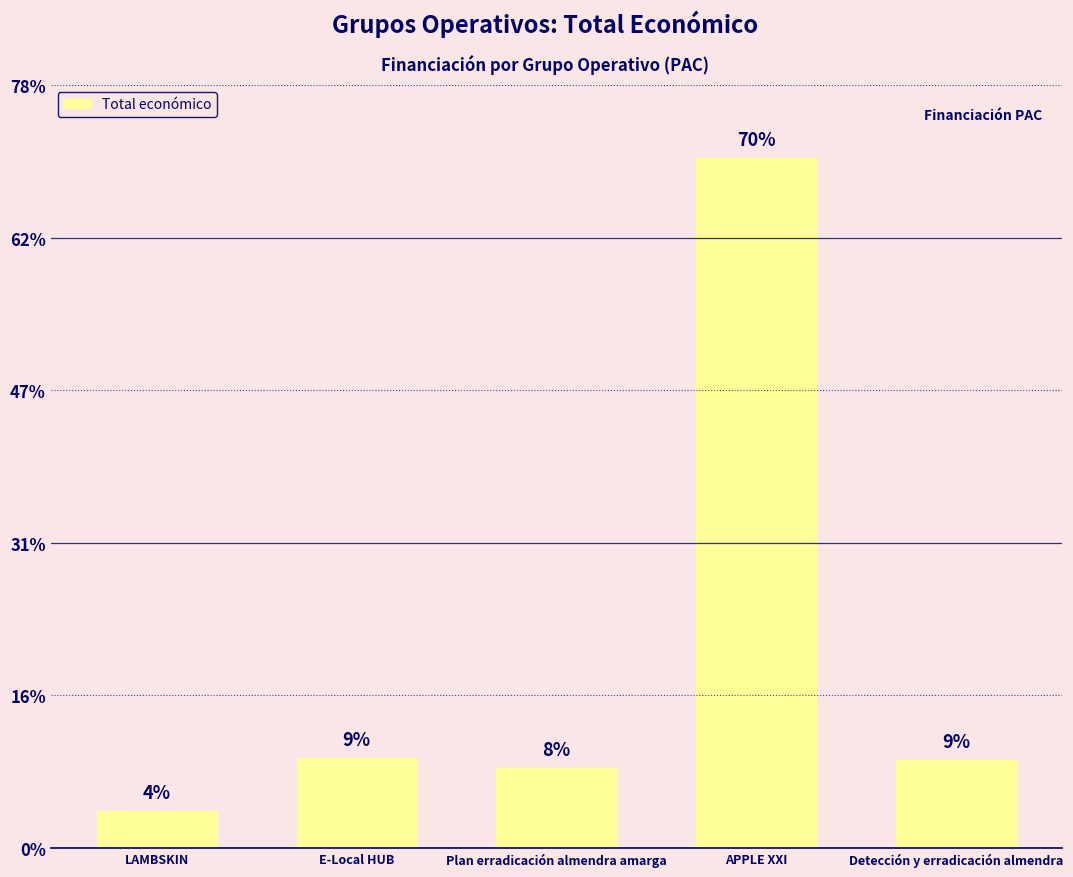

How many values are below 574000?

2